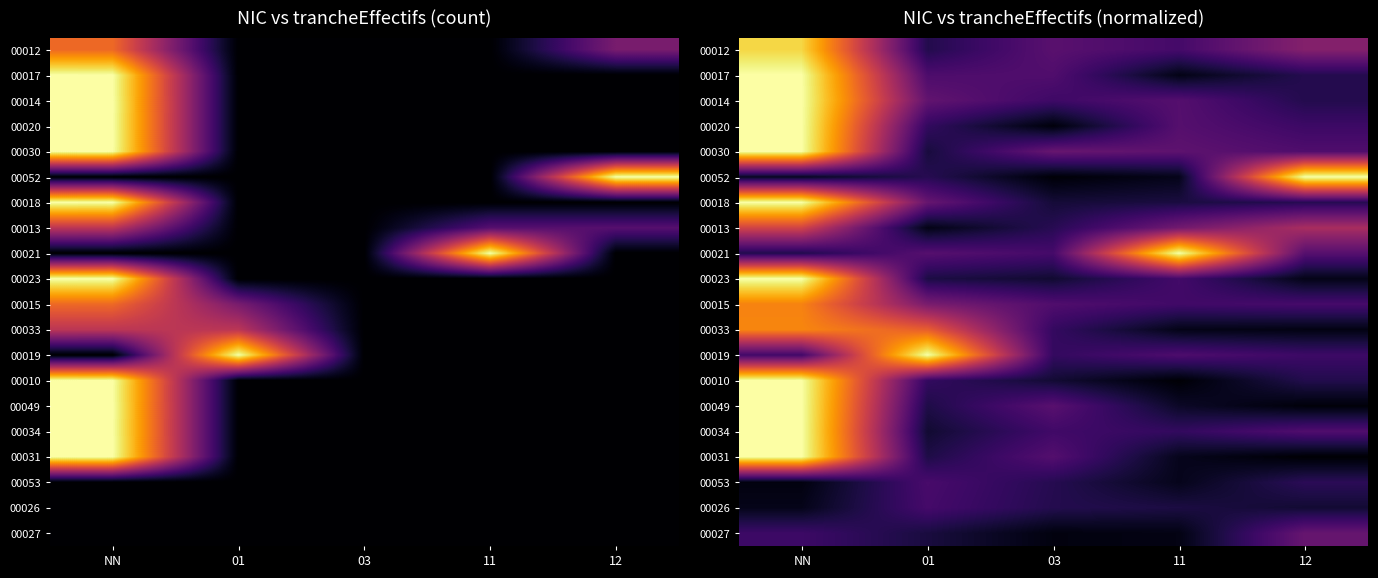

List the series in order of their peak value, lowest first.

00026, 00053, 00027, 00013, 00015, 00033, 00012, 00017, 00014, 00020, 00030, 00052, 00018, 00021, 00023, 00019, 00010, 00049, 00034, 00031